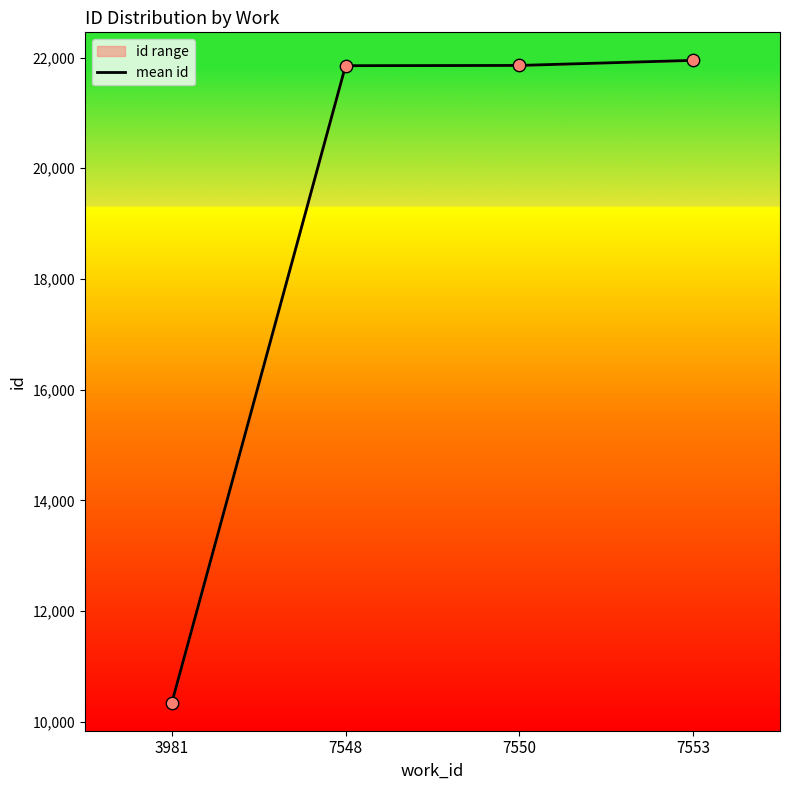

Approximately how many times larger is the value at 7550 compared to 3981?

2.1